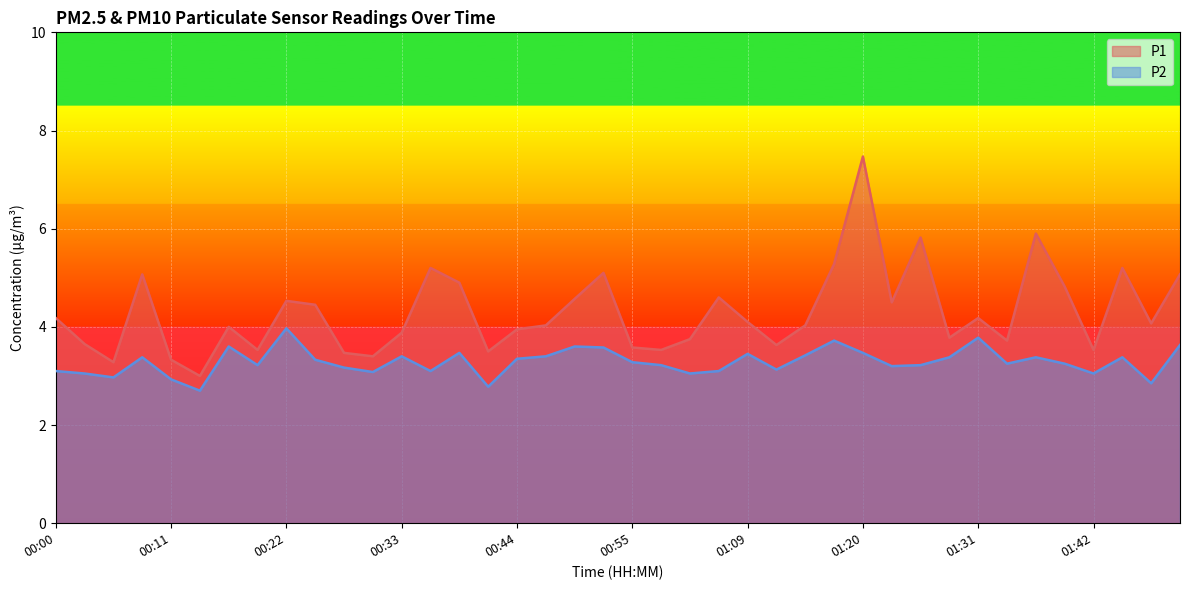

Where does the P2 series first go above 3?

00:00